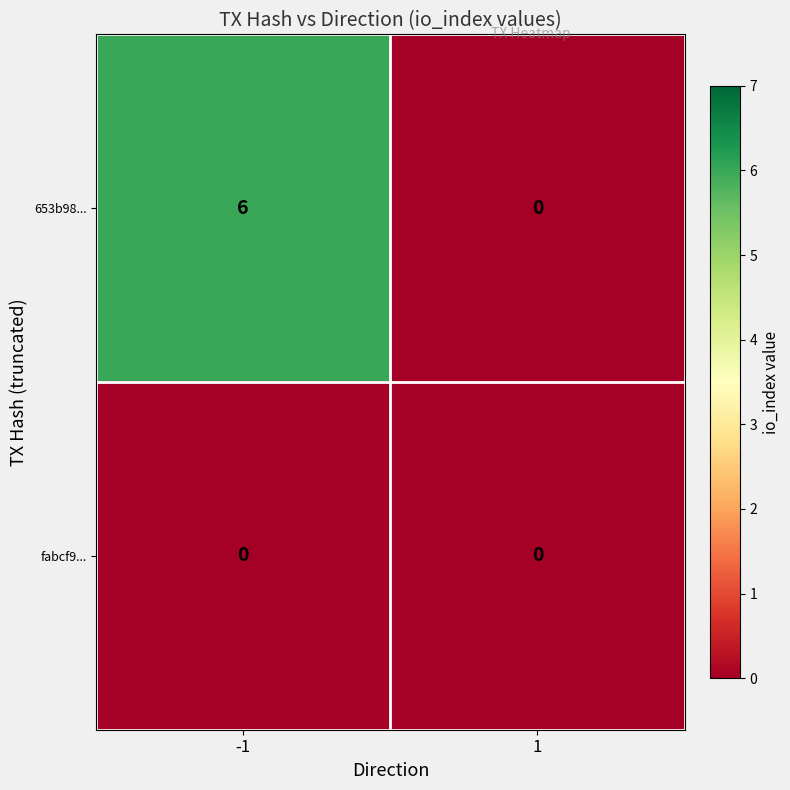

At -1, list the series in order from smallest to largest.

fabcf9..., 653b98...